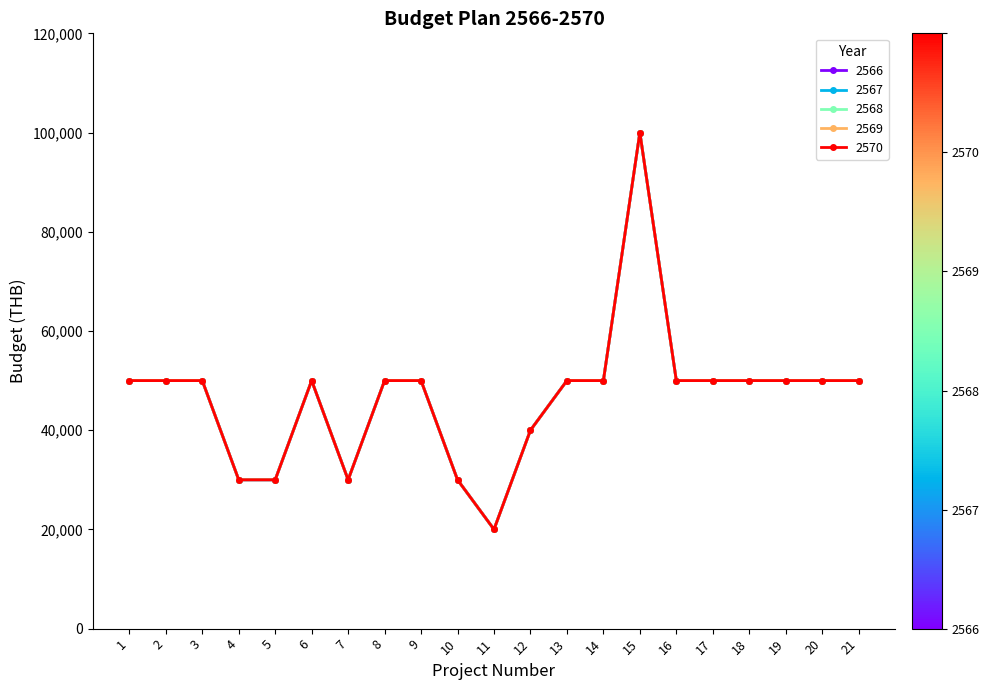

Is this an area chart (filled region under the line)?

No